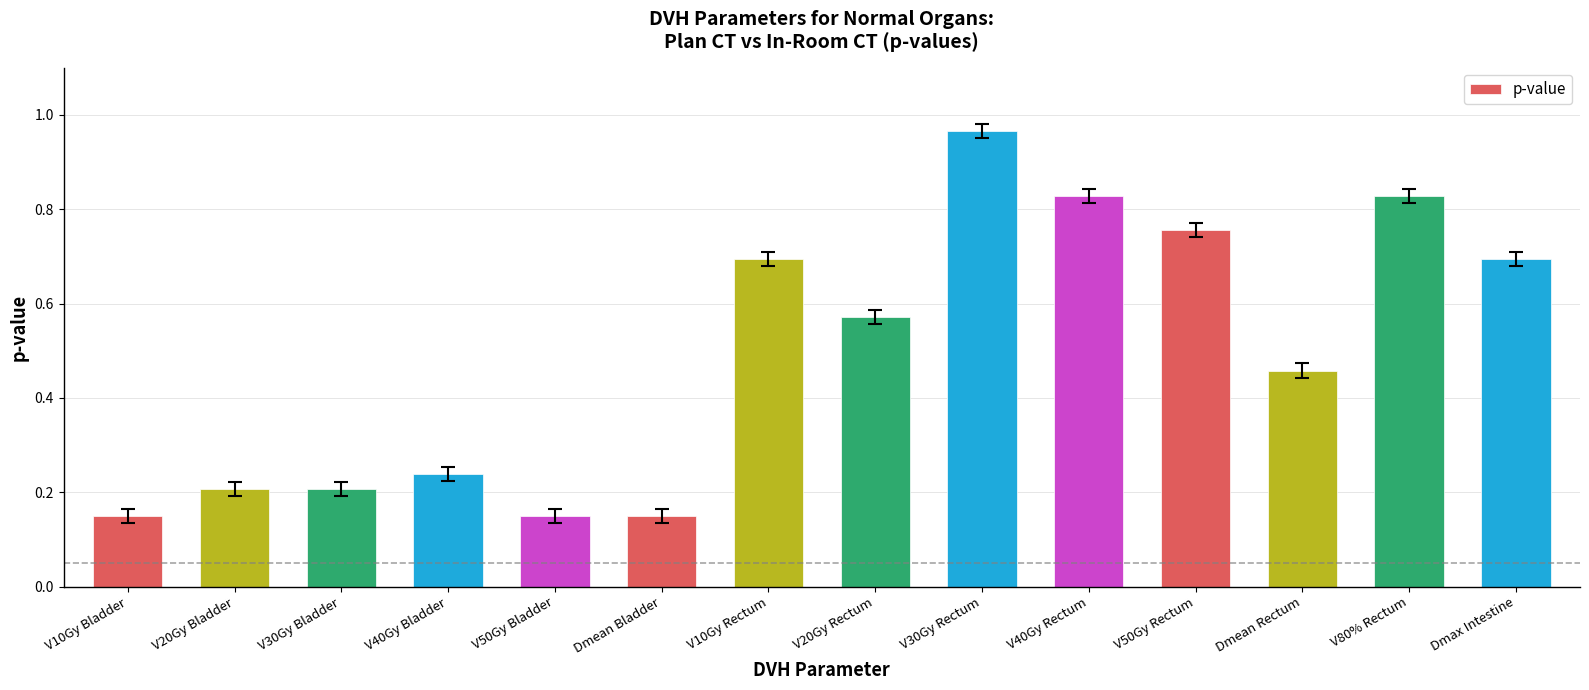

What is the change in value from V40Gy Bladder to V50Gy Bladder?

-0.1